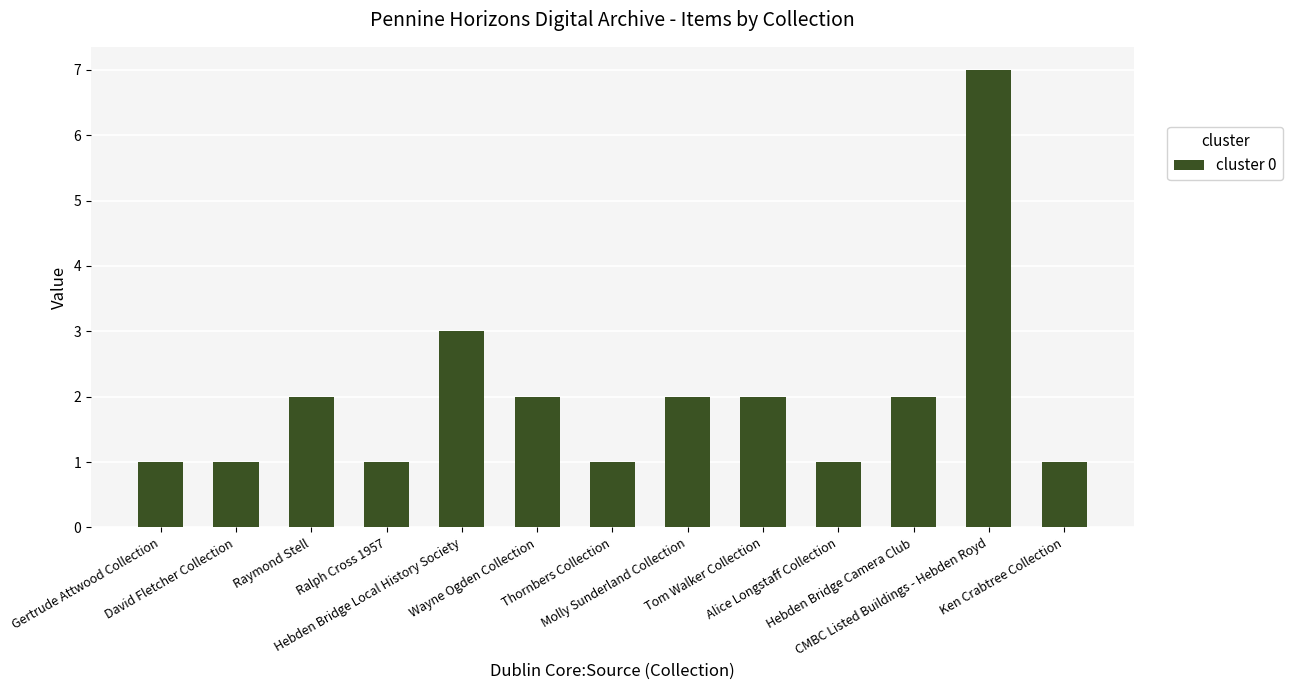

Reading left to right, list all the values displayed in this chart.

Gertrude Attwood Collection=1	David Fletcher Collection=1	Raymond Stell=2	Ralph Cross 1957=1	Hebden Bridge Local History Society=3	Wayne Ogden Collection=2	Thornbers Collection=1	Molly Sunderland Collection=2	Tom Walker Collection=2	Alice Longstaff Collection=1	Hebden Bridge Camera Club=2	CMBC Listed Buildings - Hebden Royd=7	Ken Crabtree Collection=1